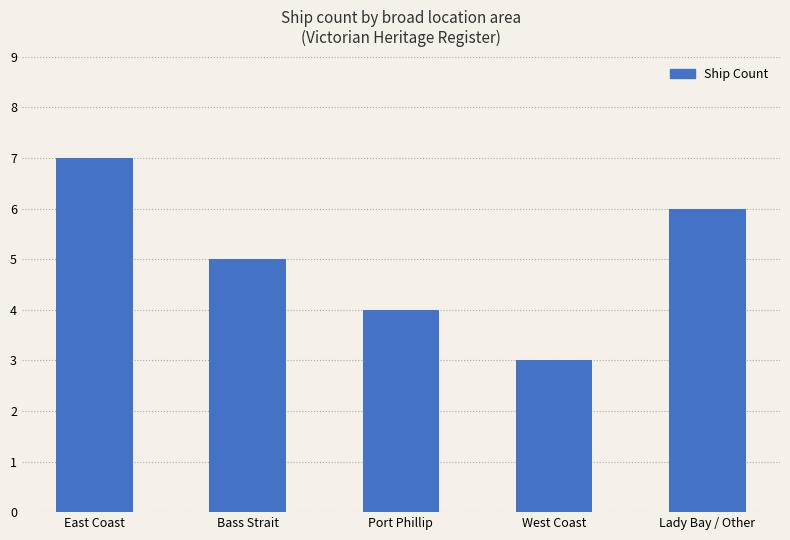

What is the smallest value displayed?

3